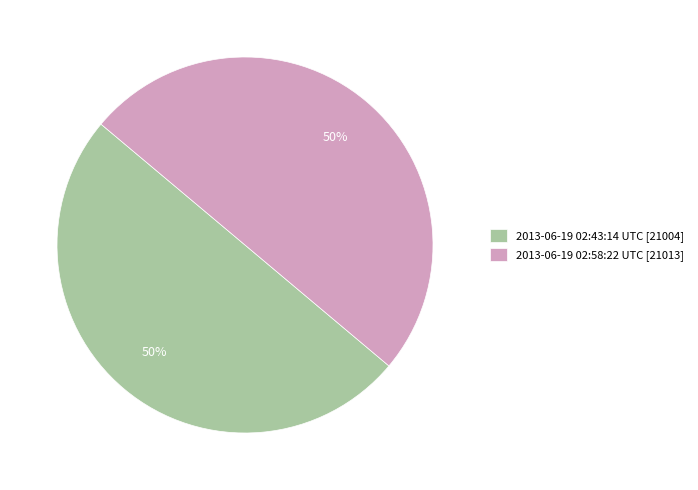

What is the ratio of the value at 2013-06-19 02:43:14 UTC [21004] to the value at 2013-06-19 02:58:22 UTC [21013]?

1.0